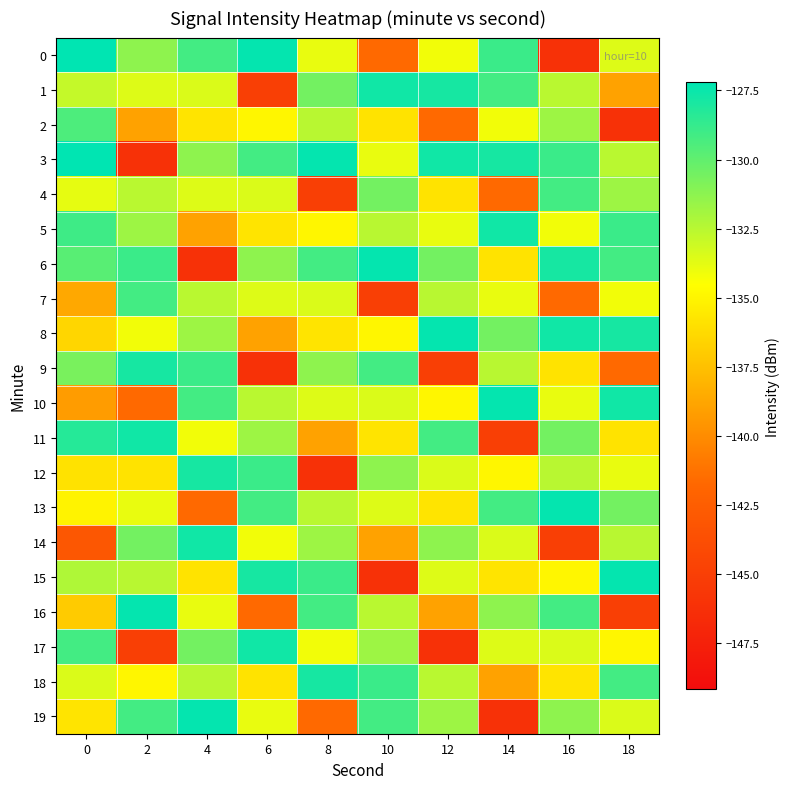

Which series has the widest spread of values?

3